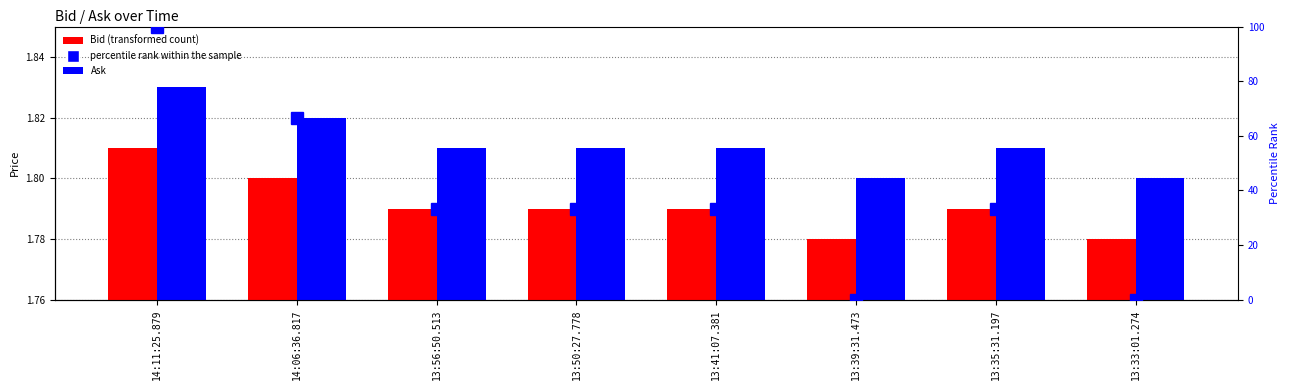

What are all the series names shown in the legend?

Bid, Ask, percentile rank within the sample